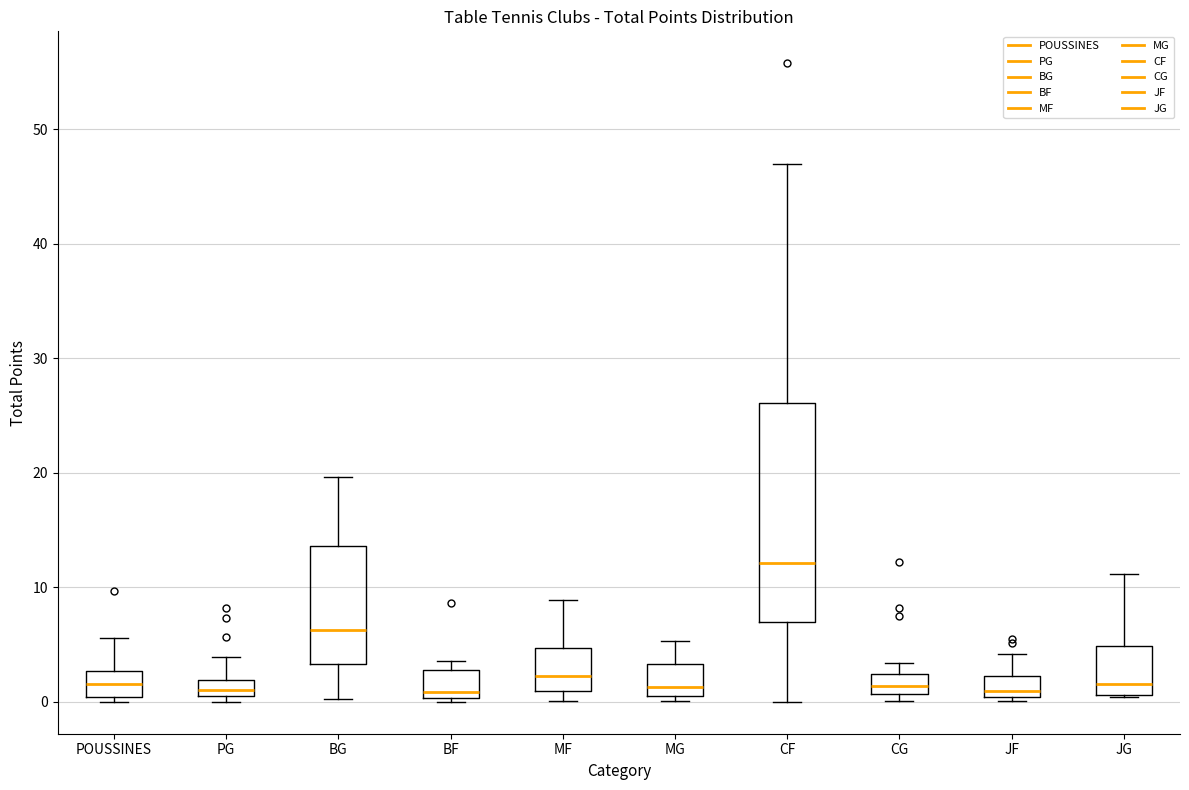

Which box is the tallest, from its lower edge to its upper edge?

CF